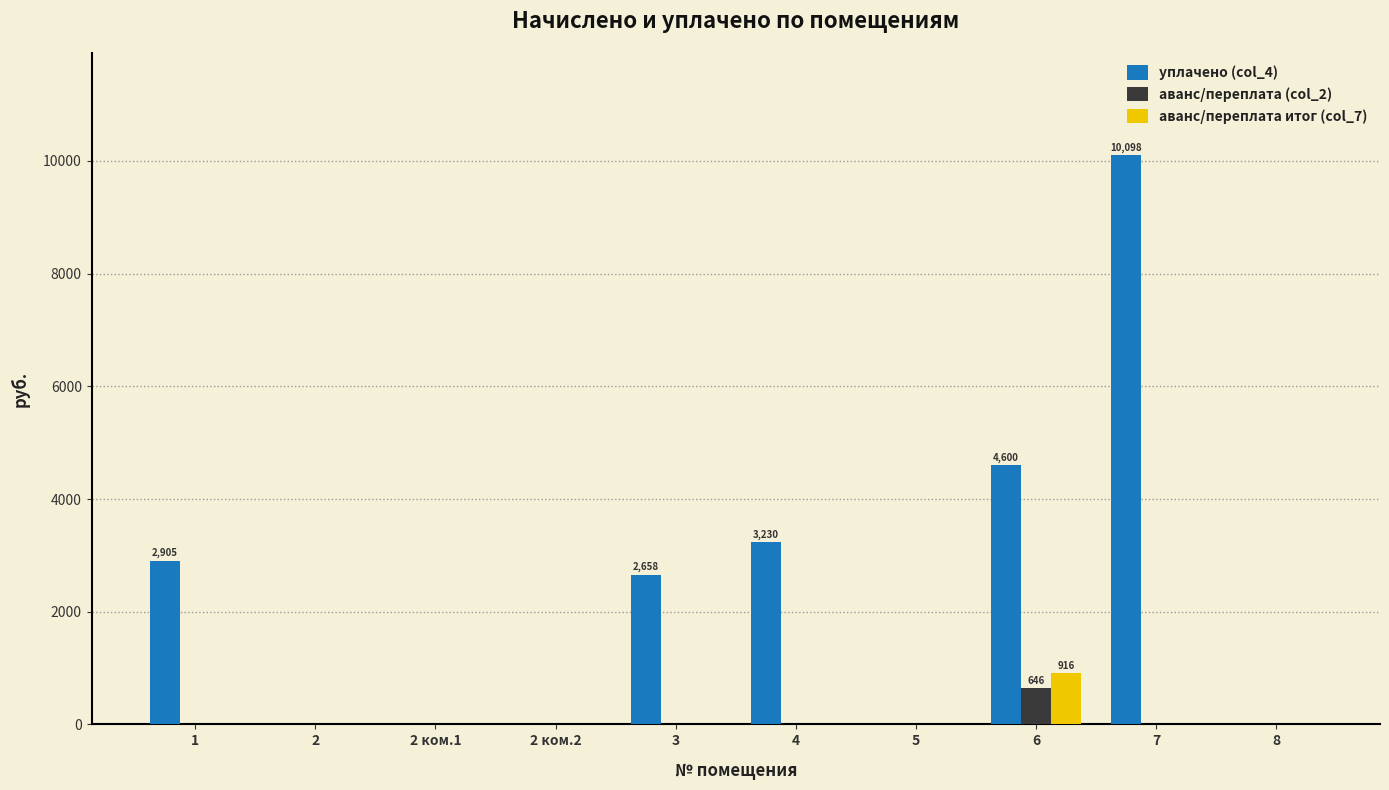

What is the total value across all series at 1?

2904.7